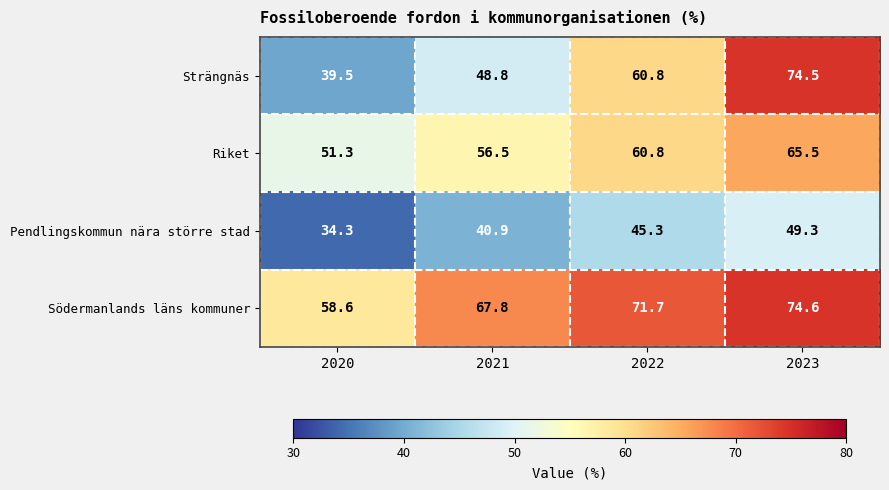

Which category has the lowest value across all series?

2020